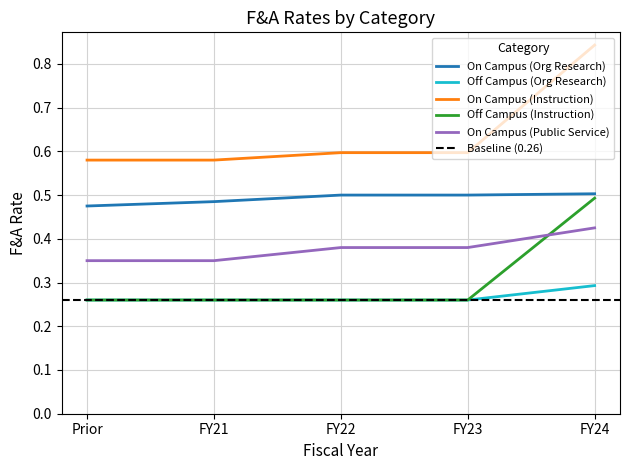

Is it true that On Campus (Instruction) equals 1.0 at Prior?

False